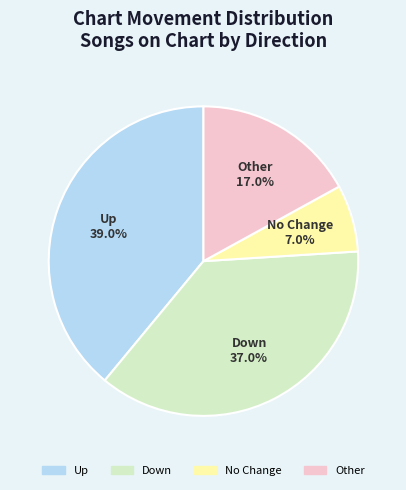

To the nearest percent, what is the difference between the largest and smallest slice percentages?

32%